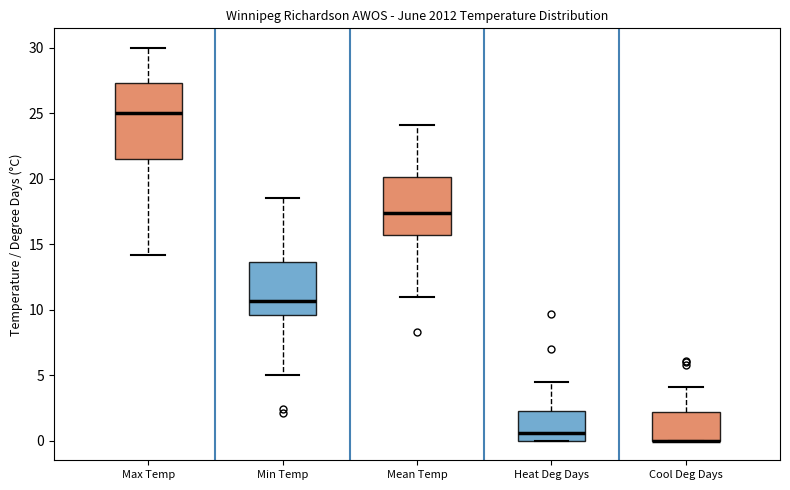

Where does the upper whisker of the box for Cool Deg Days end on the y-axis? The values are not printed on the chart, so give them approximately, as read against the axis.

4.0